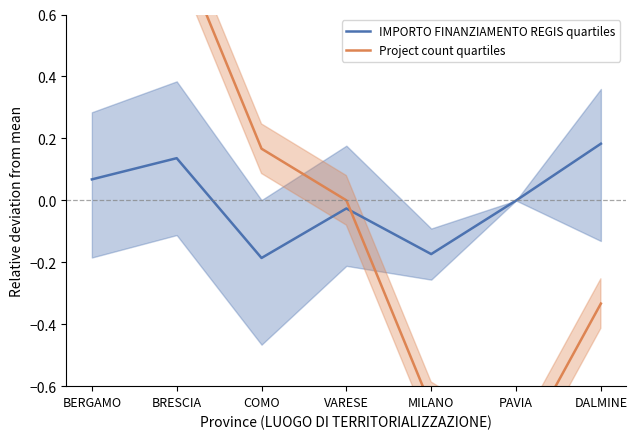

Which series has the widest spread of values?

Project count quartiles